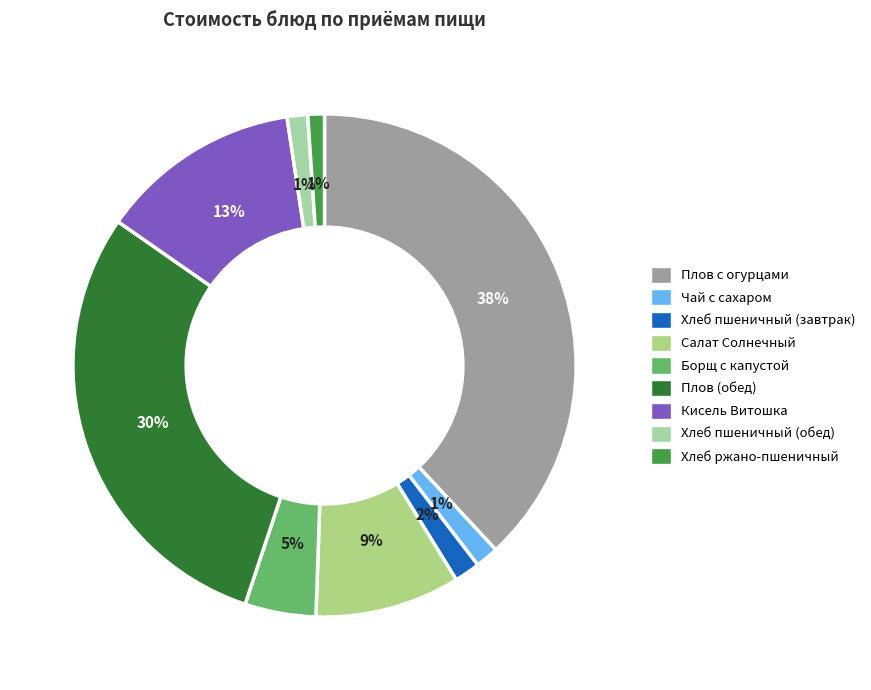

Count the number of slices in the pie.

9